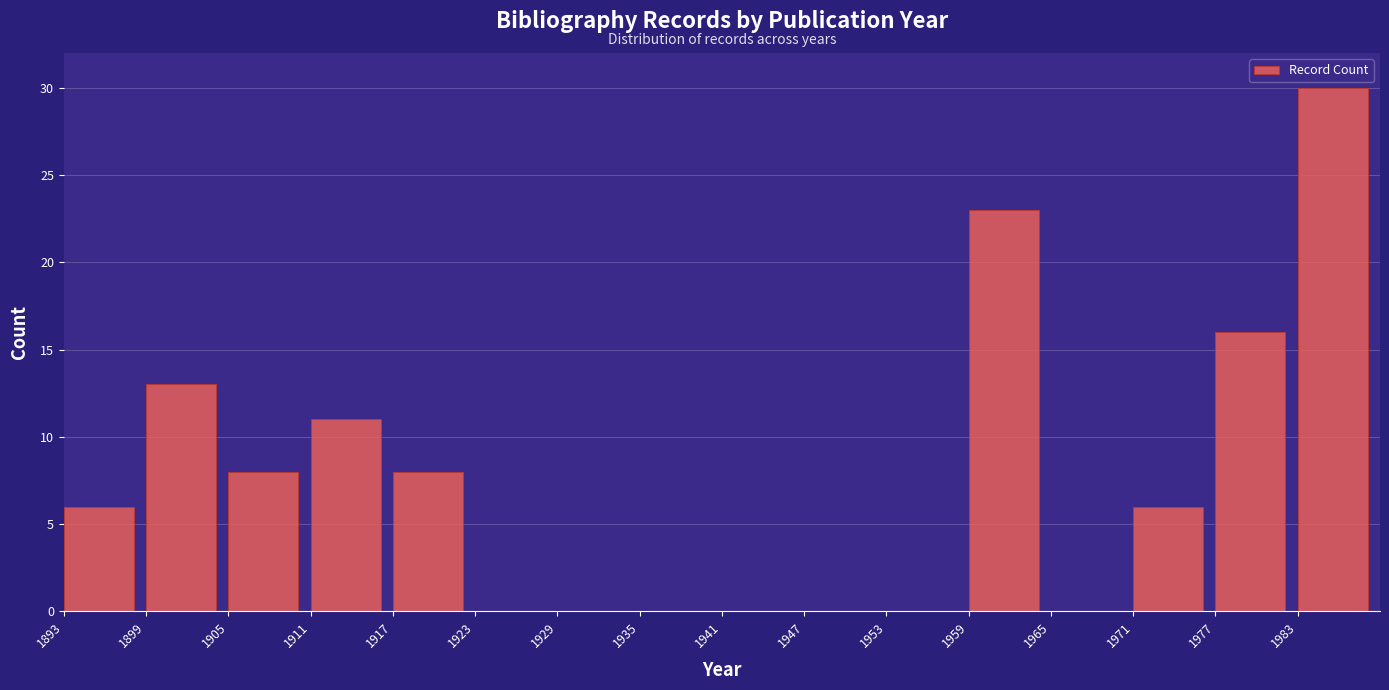

Reading left to right, transcribe this chart: for each bar, give the range it covers on the x-axis and its height. The values are not printed on the chart, so give them approximately, as read against the axis.

1893 to 1899: 6
1899 to 1905: 13
1905 to 1911: 8
1911 to 1917: 11
1917 to 1923: 8
1923 to 1929: 0
1929 to 1935: 0
1935 to 1941: 0
1941 to 1947: 0
1947 to 1953: 0
1953 to 1959: 0
1959 to 1965: 23
1965 to 1971: 0
1971 to 1977: 6
1977 to 1983: 16
1983 to 1989: 30